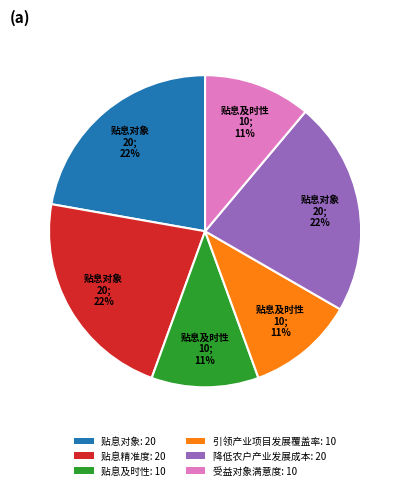

Approximately how many times larger is the value at 贴息及时性 compared to 受益对象满意度?

1.0